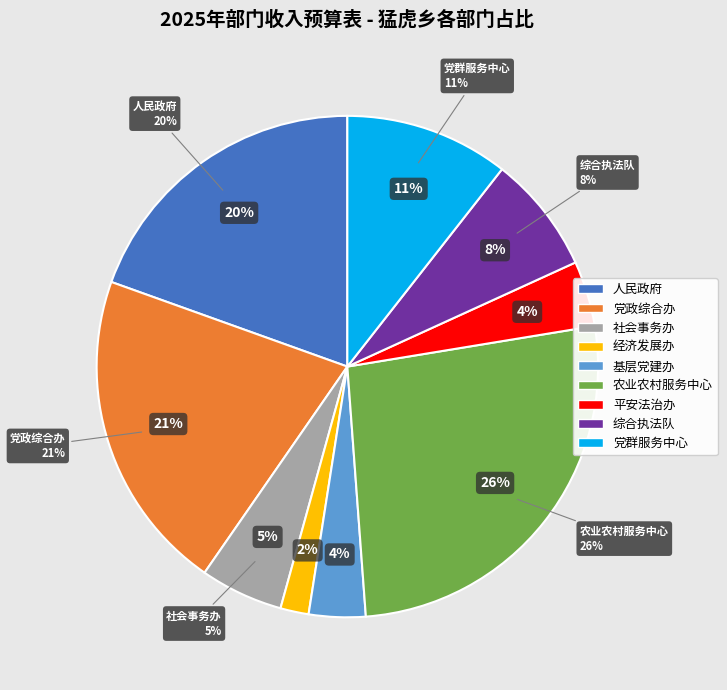

Rank the categories by value from lowest to highest.

猛虎乡经济发展办公室, 猛虎乡基层党建办公室, 猛虎乡平安法治办公室, 猛虎乡社会事务办公室, 猛虎乡综合行政执法队, 猛虎乡党群服务中心, 永仁县猛虎乡人民政府, 猛虎乡党政综合办公室, 猛虎乡农业农村发展服务中心